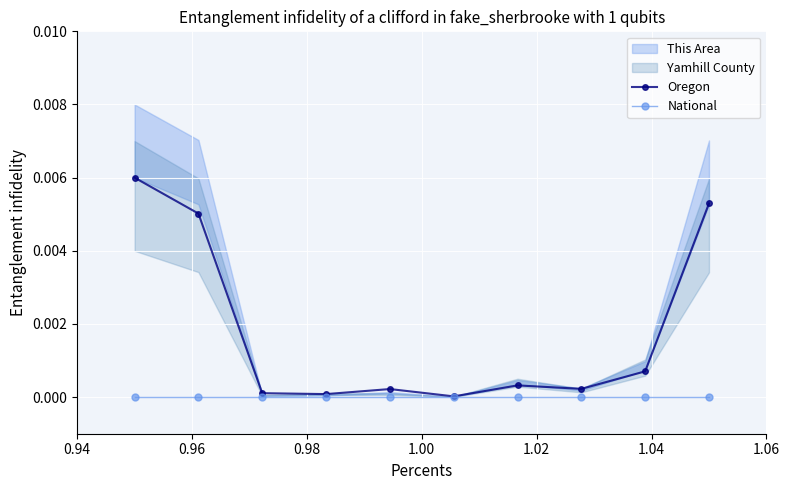

True or false: Oregon has more than 1 interior local peaks.

True